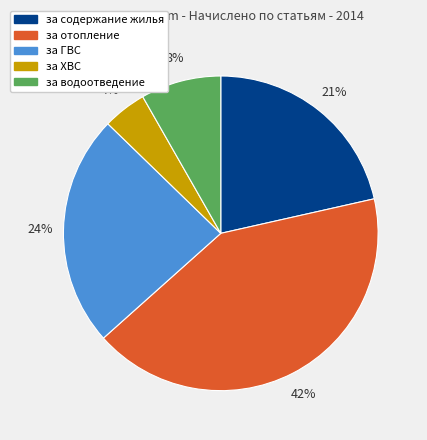

Is there a majority slice in this chart?

No